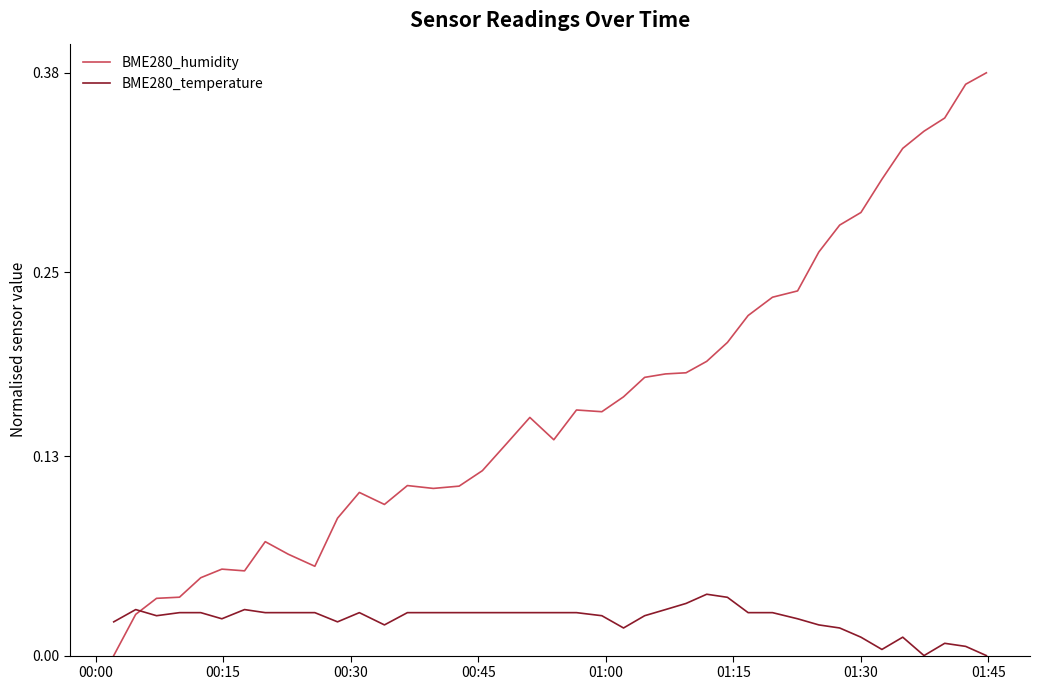

Which series has the largest total across all categories?

BME280_humidity